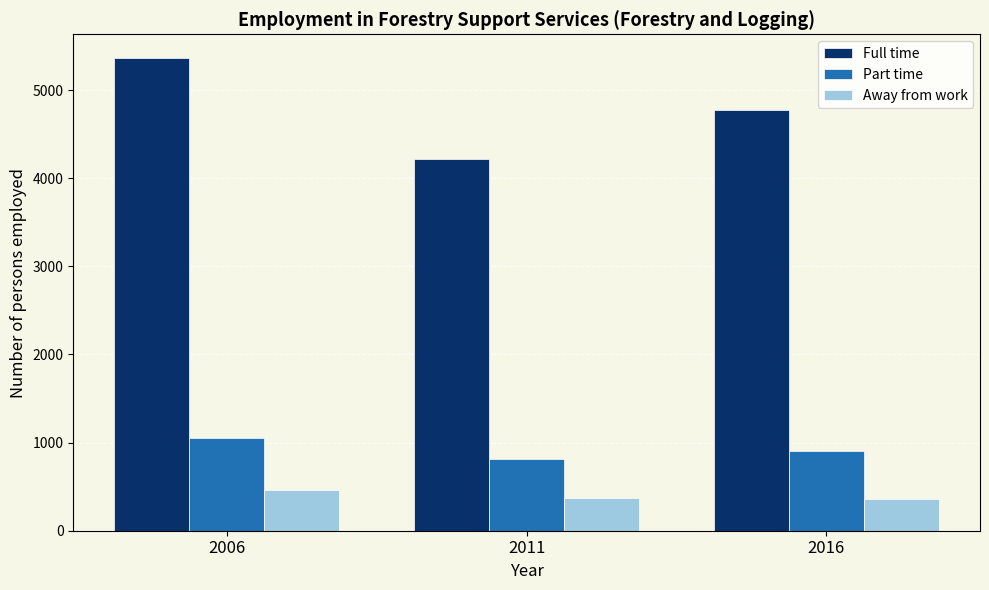

Where is Part time nearest to the value 932?

2016